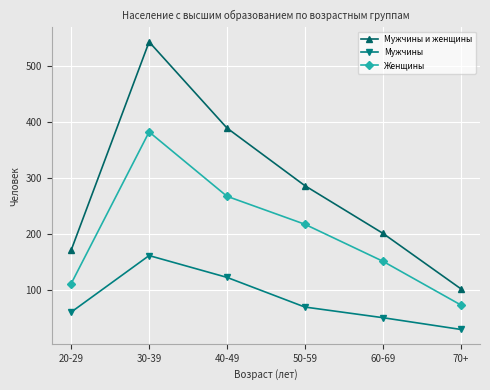

Reading right to left, extract all data points from this chart.

Мужчины и женщины: 102	201	286	389	543	171
Мужчины: 29	50	69	122	161	60
Женщины: 73	151	217	267	382	111